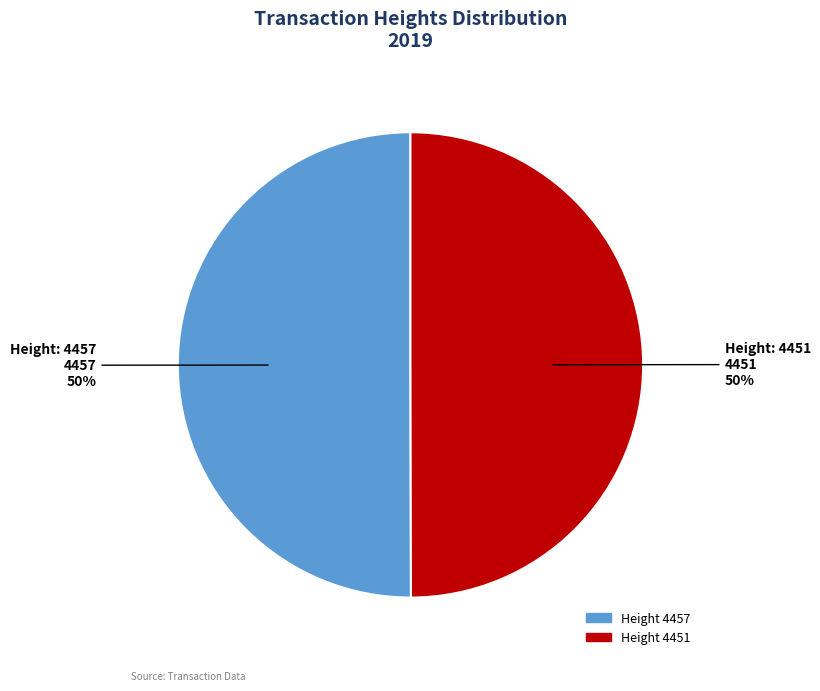

To the nearest percent, what is the average slice percentage?

50%